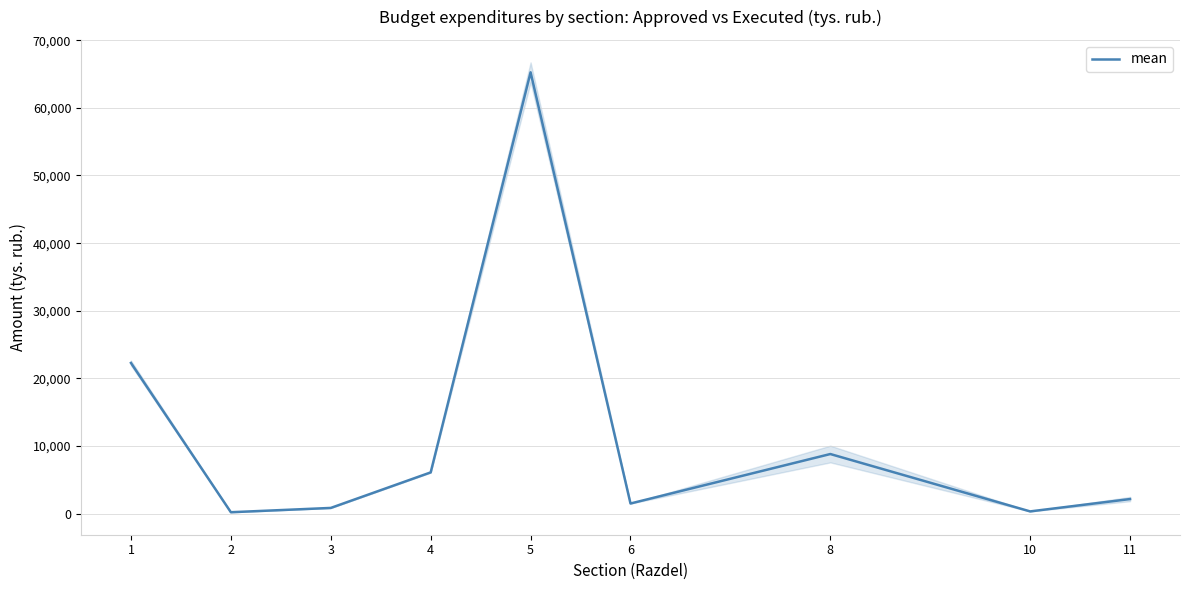

Where is the first local maximum?

5